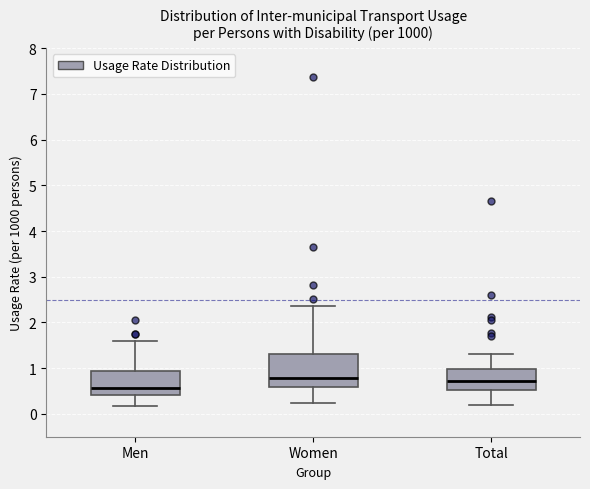

Which box is the tallest, from its lower edge to its upper edge?

Women